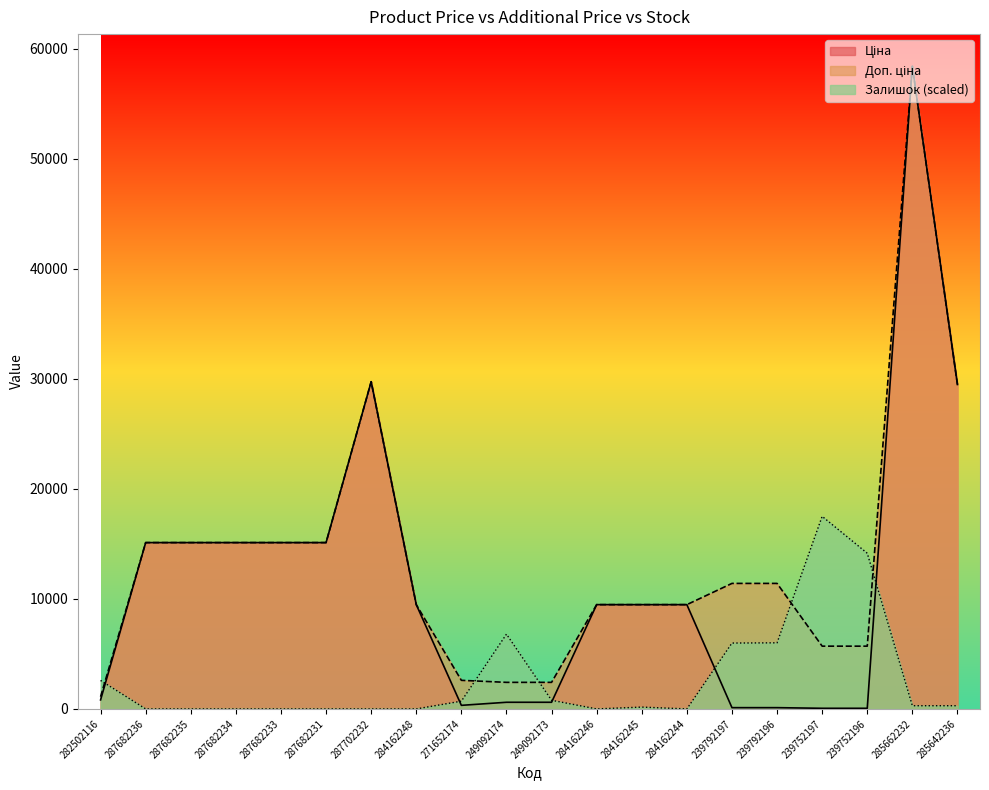

What is the difference between the highest and lowest values at 287682234?

15120.0